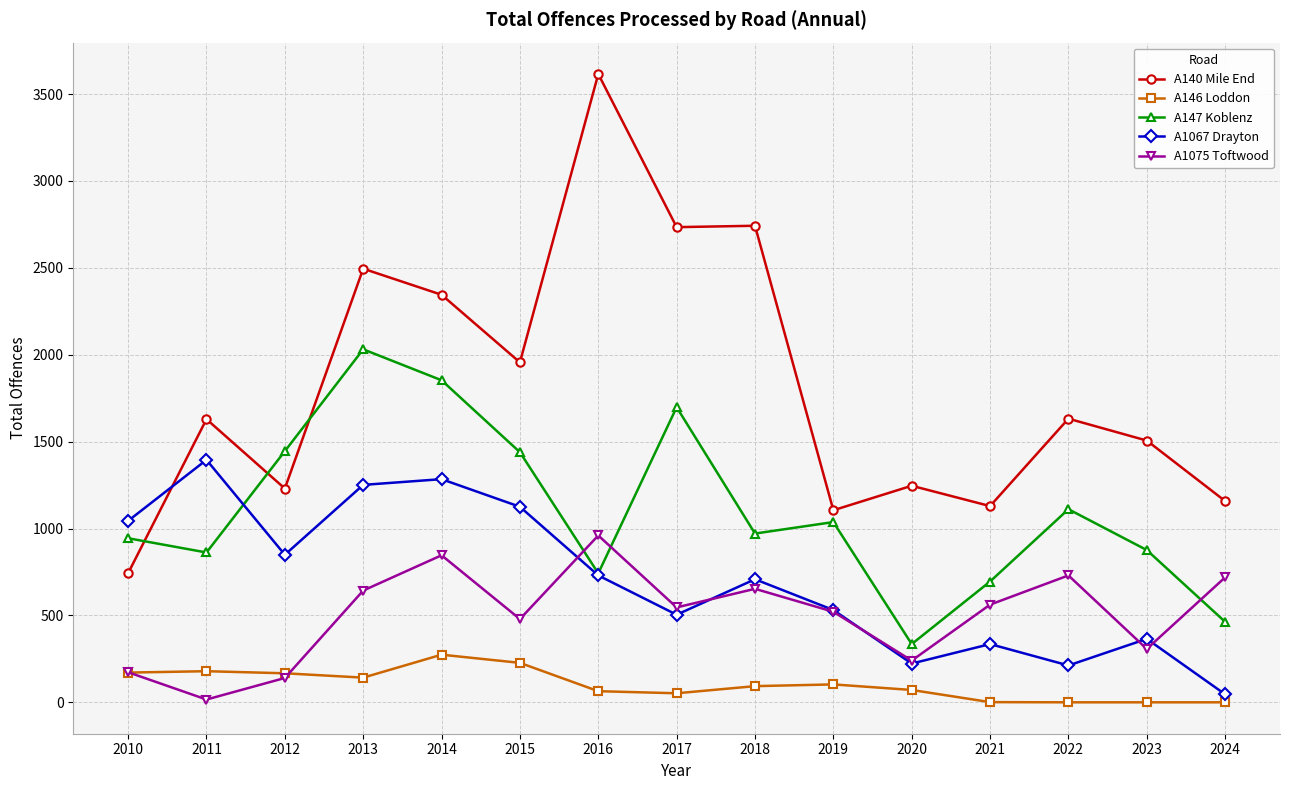

Which category has the highest value in the A147 Koblenz series?

2013